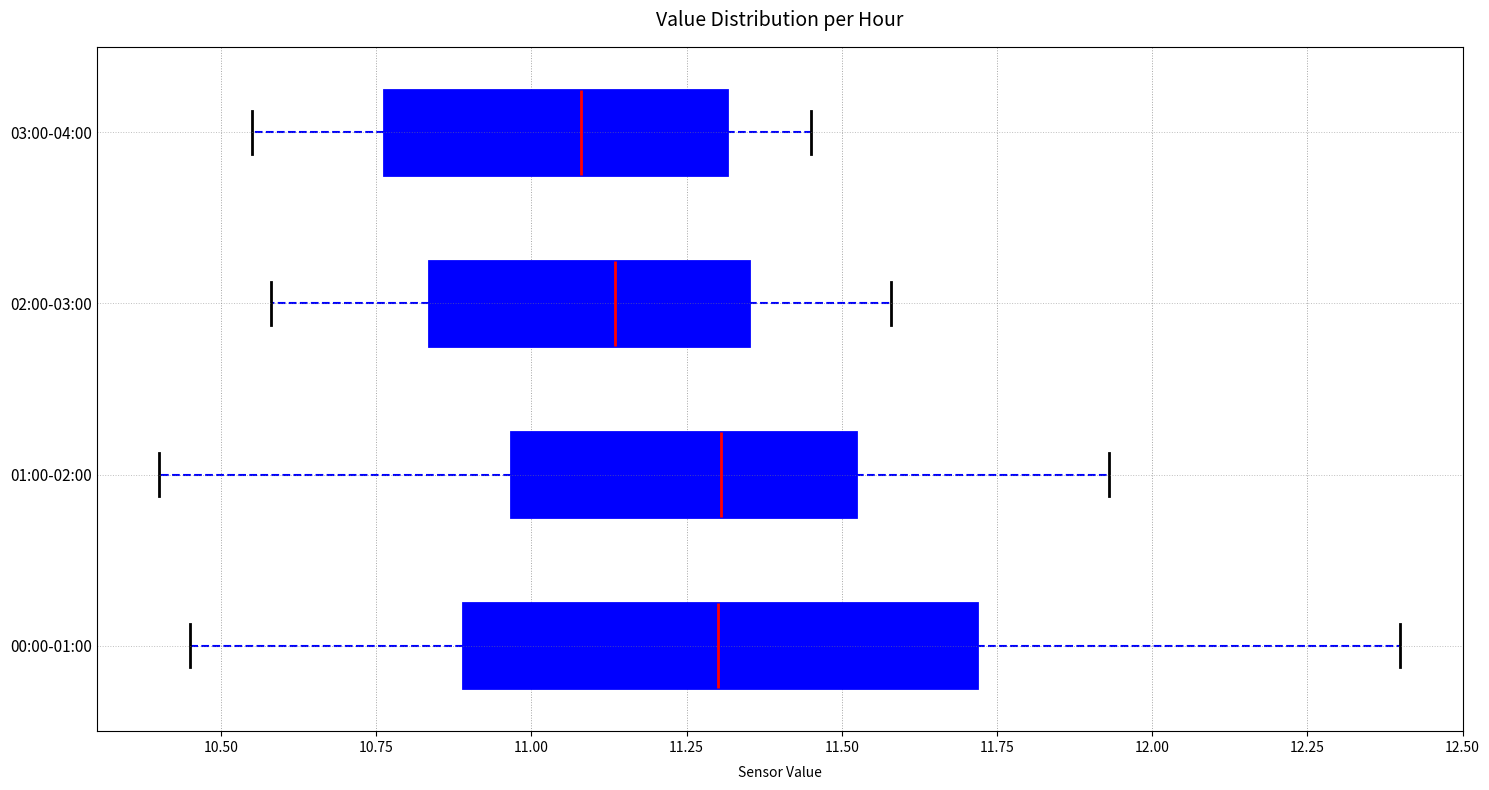

Where does the right whisker of the box for 02:00-03:00 end on the x-axis? The values are not printed on the chart, so give them approximately, as read against the axis.

11.60